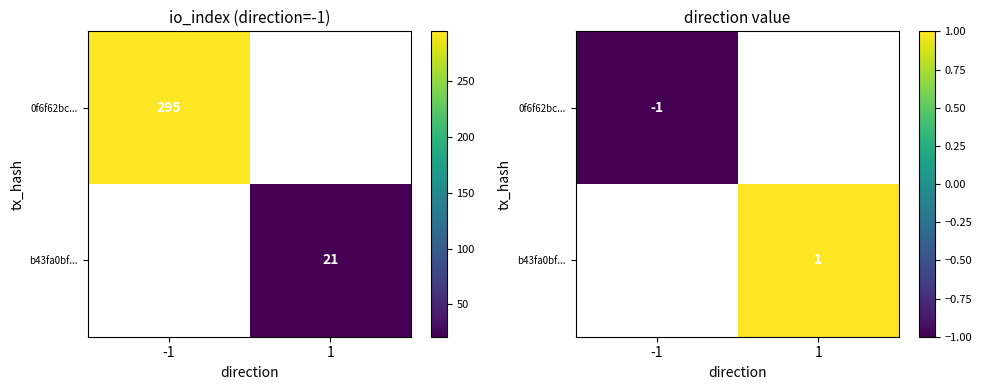

The 0f6f62bc... series shows -1.0 at -1. True or false?

True